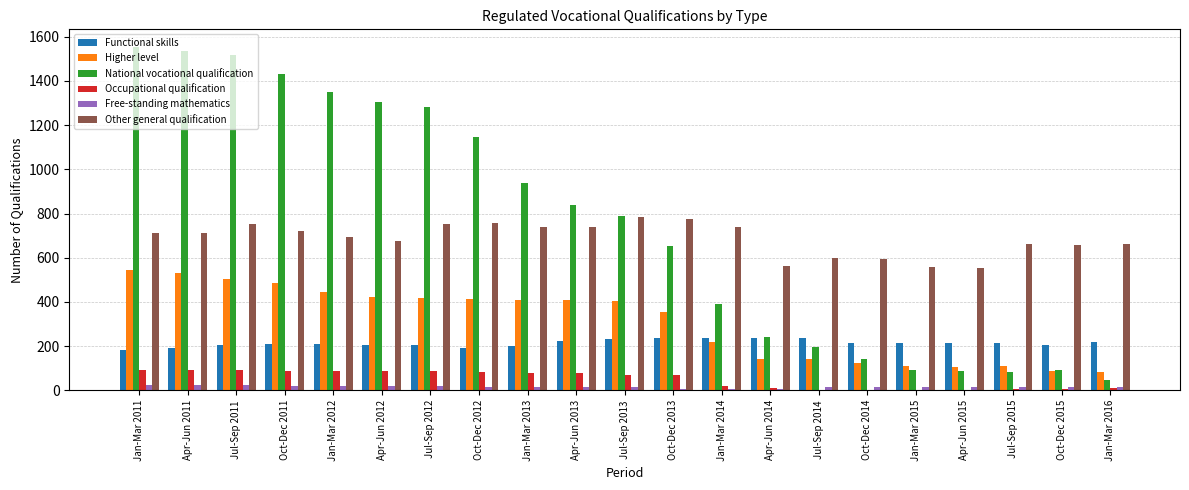

What is the sum of the Occupational qualification values at Jan-Mar 2015 and Jul-Sep 2012?

87